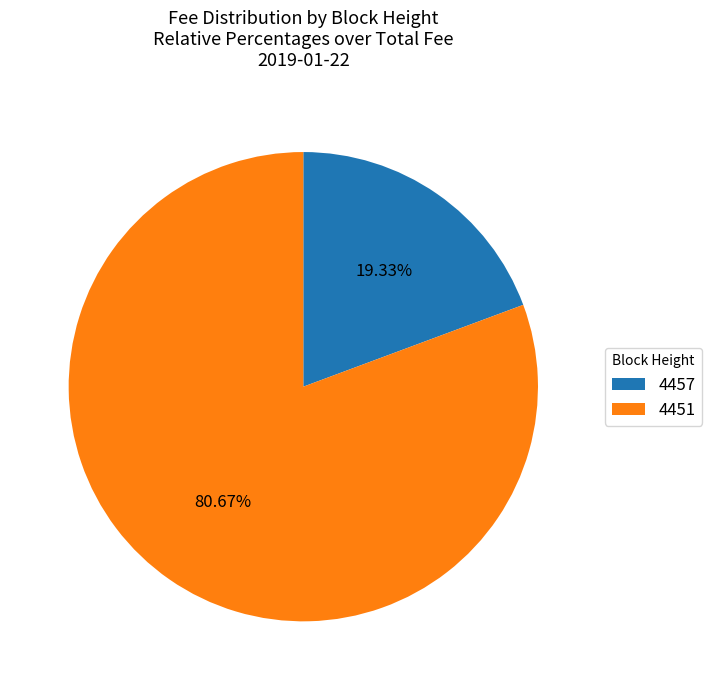

What is the ratio of the value at 4451 to the value at 4457?

4.2